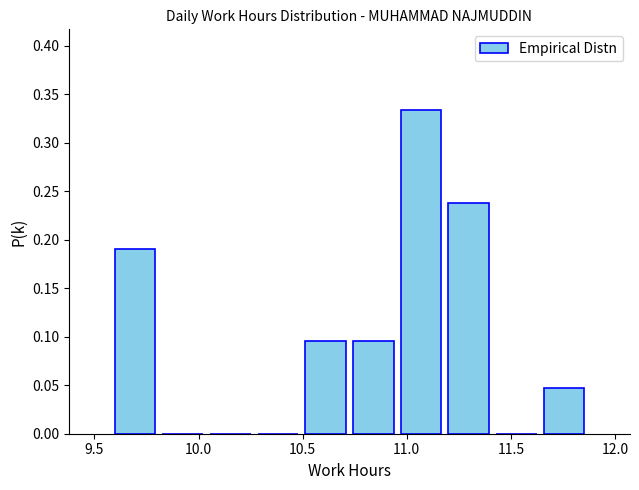

How tall is the bar that spans 11.65 to 11.85 on the x-axis? Neither the bar edges nor the heights are printed on the chart, so give them approximately, as read against the axes.

0.050